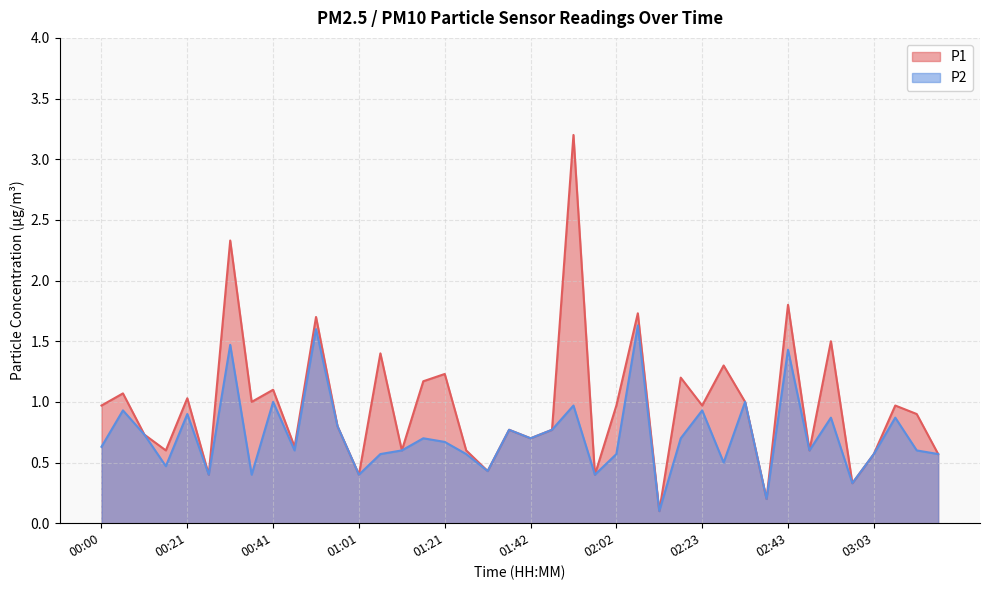

What position from the right is 01:57?

17